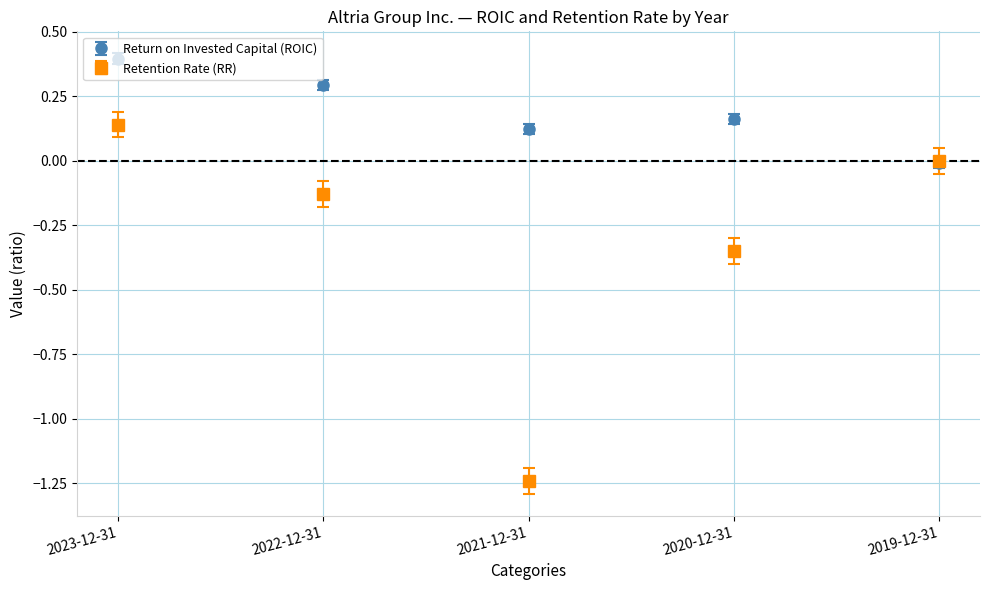

At 2021-12-31, list the series in order from smallest to largest.

Retention Rate (RR), Return on Invested Capital (ROIC)